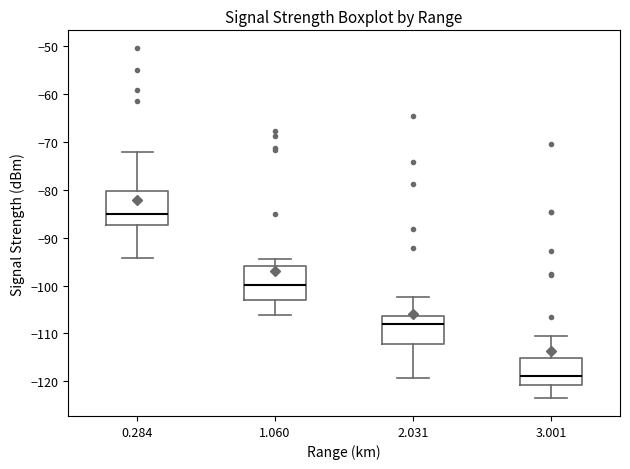

Reading left to right, transcribe this box plot: for each box, give where its median line is, the range the box spans, and where its two whiskers end, as read against the y-axis. The values are not printed on the chart, so give them approximately, as read against the axis.

0.284: median -85, box -87 to -80, whiskers -94 to -72
1.060: median -100, box -103 to -96, whiskers -106 to -94
2.031: median -108, box -112 to -106, whiskers -119 to -102
3.001: median -119, box -121 to -115, whiskers -124 to -110